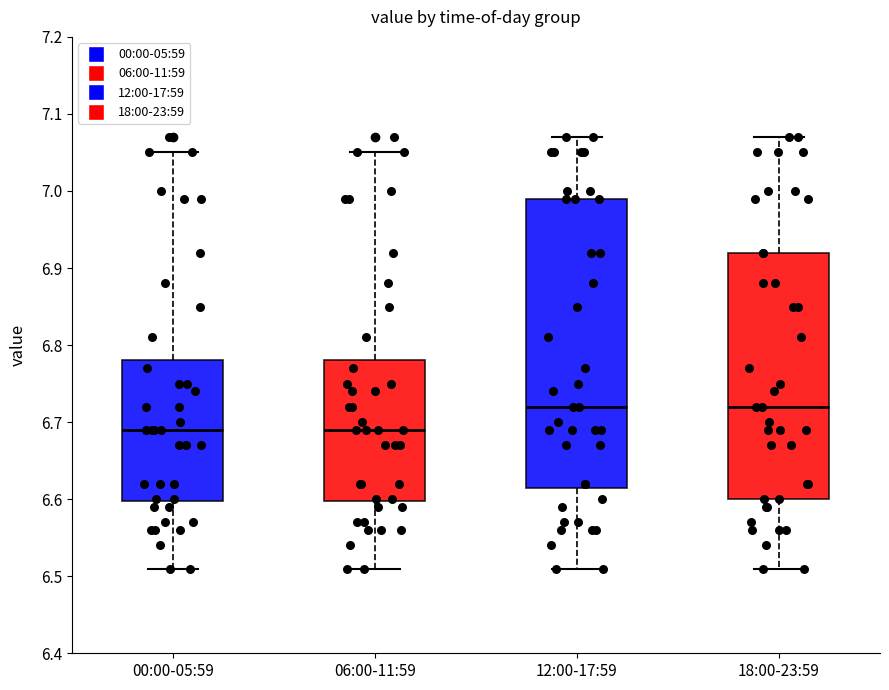

Reading left to right, transcribe this box plot: for each box, give where its median line is, the range the box spans, and where its two whiskers end, as read against the y-axis. The values are not printed on the chart, so give them approximately, as read against the axis.

00:00-05:59: median 6.69, box 6.60 to 6.78, whiskers 6.51 to 7.05
06:00-11:59: median 6.69, box 6.60 to 6.78, whiskers 6.51 to 7.05
12:00-17:59: median 6.72, box 6.62 to 6.99, whiskers 6.51 to 7.07
18:00-23:59: median 6.72, box 6.60 to 6.92, whiskers 6.51 to 7.07